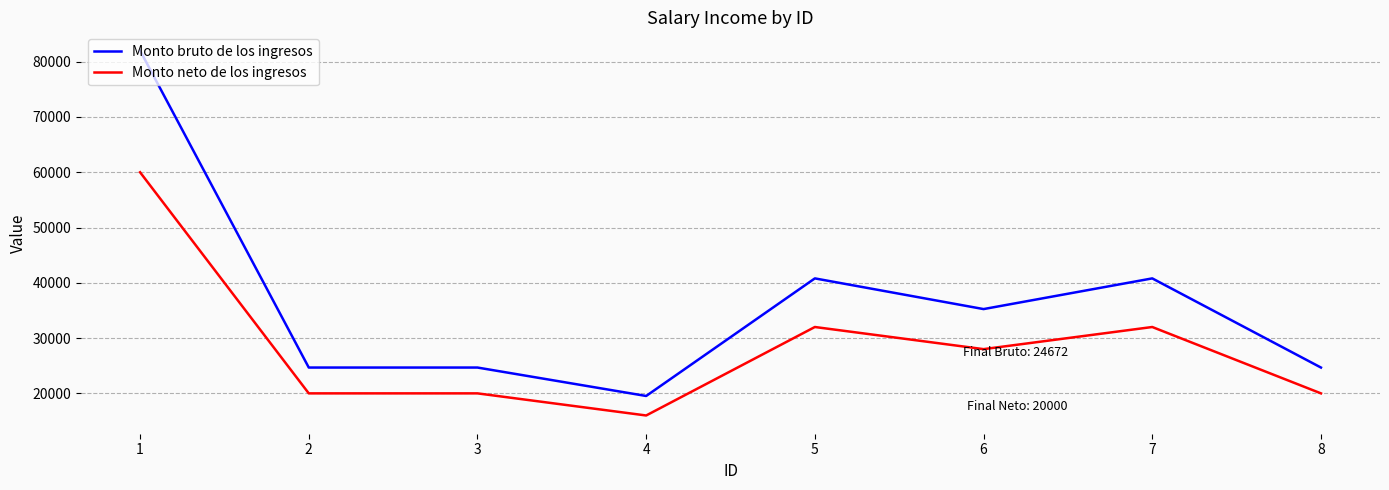

What is the sum of the Monto bruto de los ingresos values at 5 and 1?

122813